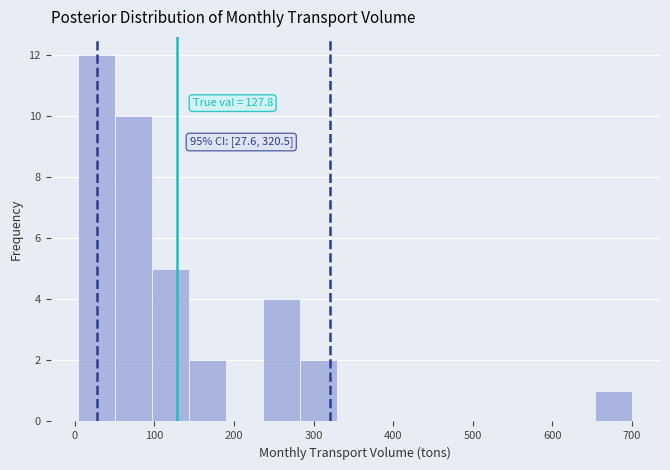

Over which range of the x-axis is the bar tallest?

0 to 50